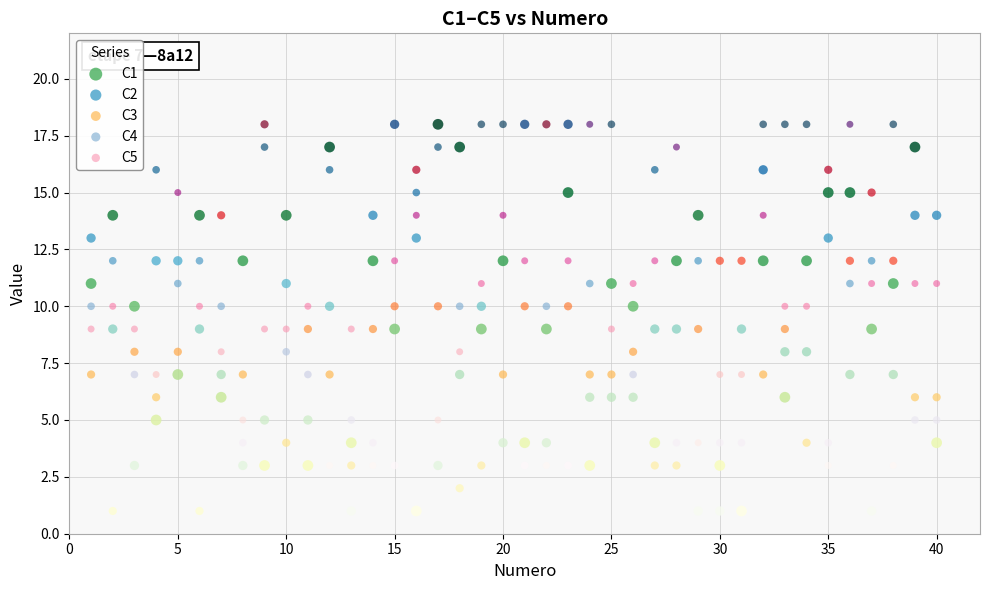

What is the X range (max minus min) for the scatter plot?

39